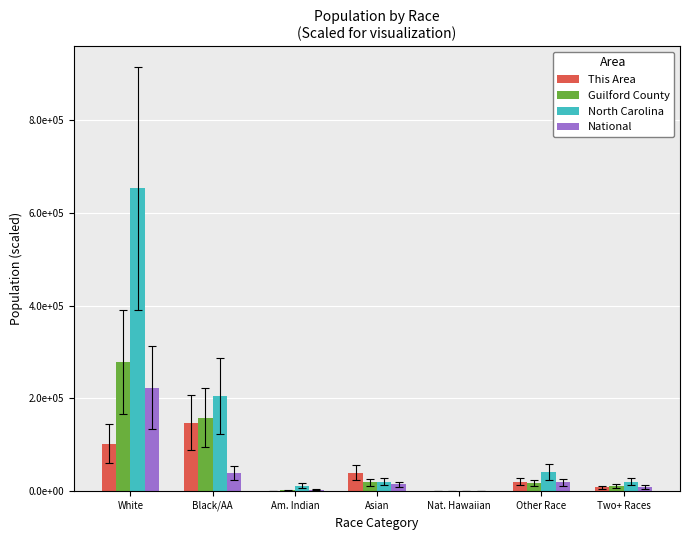

List the labels in order of North Carolina value, largest first.

White, Black/AA, Other Race, Asian, Two+ Races, Am. Indian, Nat. Hawaiian